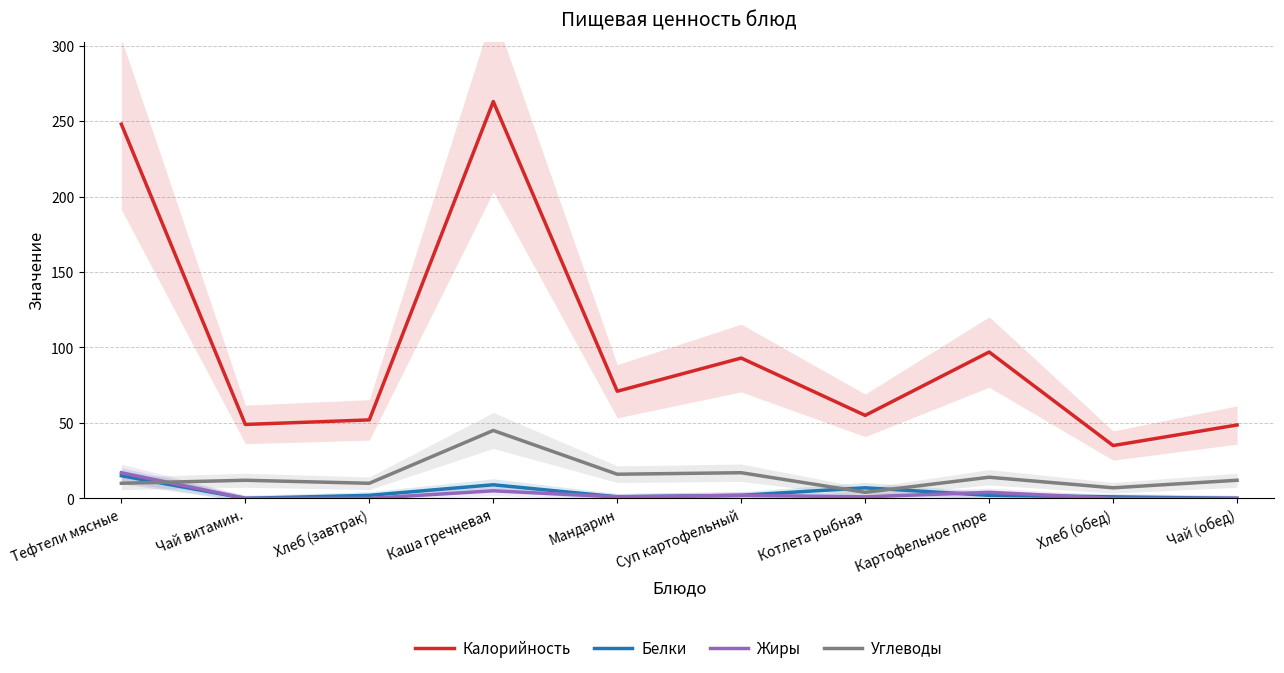

Where is the first local minimum for Углеводы?

Хлеб (завтрак)